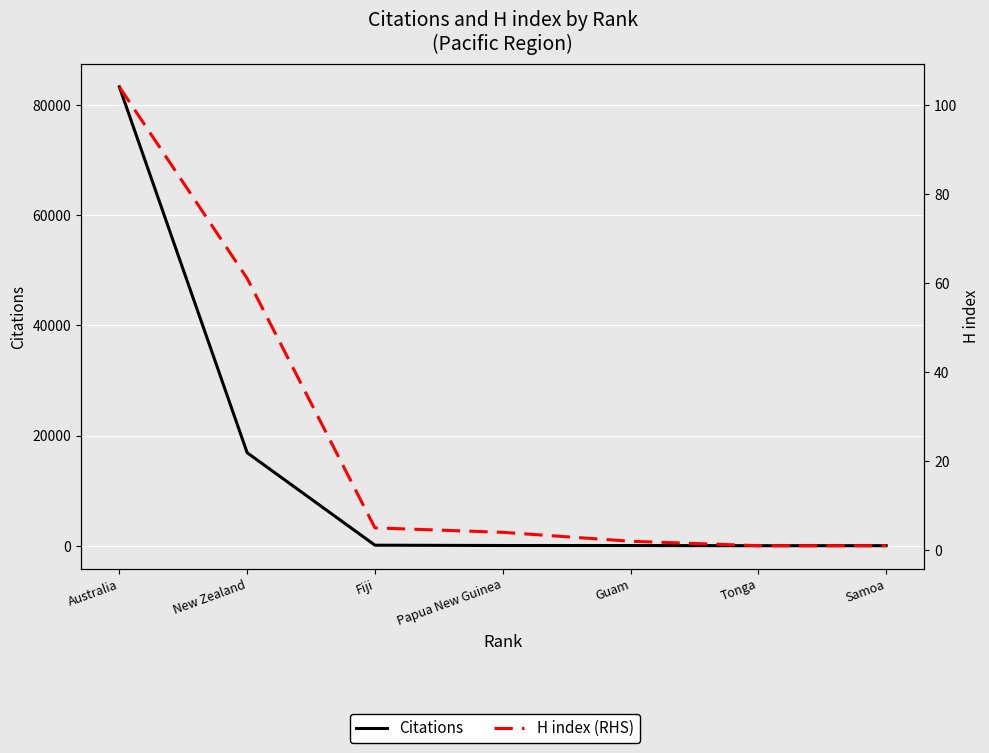

True or false: Citations and H index (RHS) intersect in this chart.

False